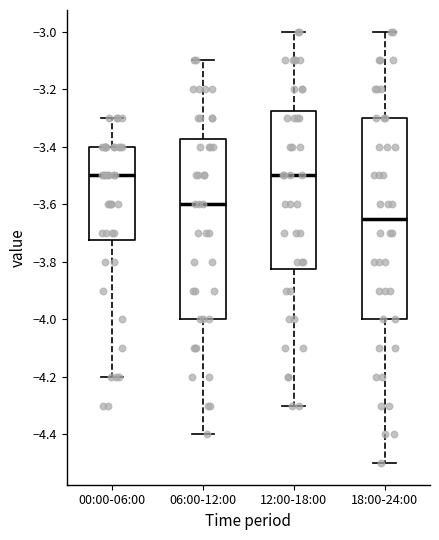

Reading left to right, read every box against the y-axis: the position of its median line, the range the box covers, and the ends of its whiskers. The values are not printed on the chart, so give them approximately, as read against the axis.

00:00-06:00: median -3.50, box -3.72 to -3.40, whiskers -4.20 to -3.30
06:00-12:00: median -3.60, box -4.00 to -3.38, whiskers -4.40 to -3.10
12:00-18:00: median -3.50, box -3.82 to -3.28, whiskers -4.30 to -3.00
18:00-24:00: median -3.64, box -4.00 to -3.30, whiskers -4.50 to -3.00